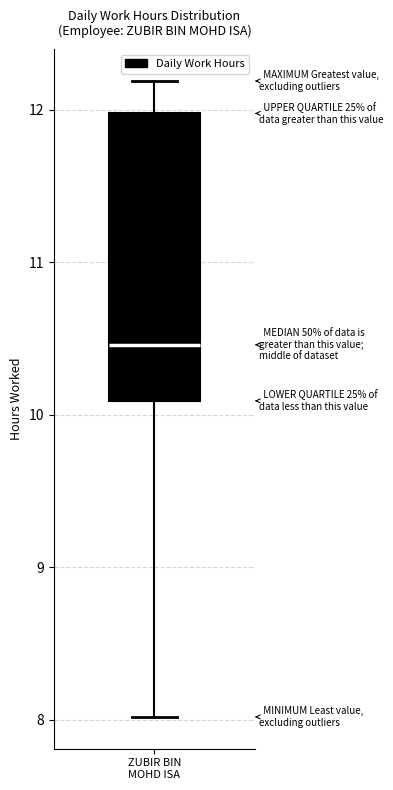

Transcribe this box plot: give where the median line is, the range the box spans, and where the two whiskers end, as read against the y-axis. The values are not printed on the chart, so give them approximately, as read against the axis.

median 10.5, box 10.1 to 12.0, whiskers 8.0 to 12.2